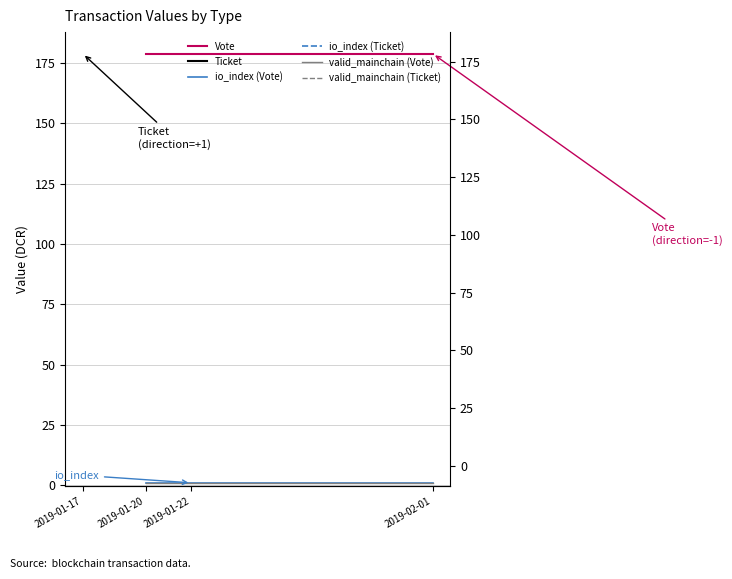

Is it true that valid_mainchain (Vote) equals 1.0 at 2019-02-01?

True